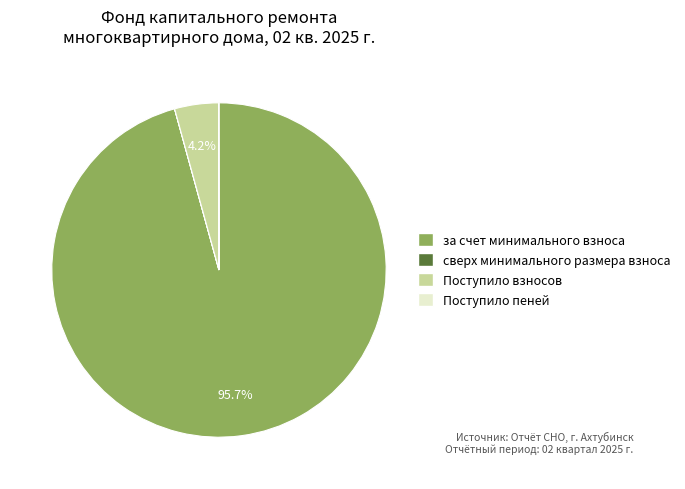

Between Поступило взносов and за счет минимального взноса, which is larger?

за счет минимального взноса